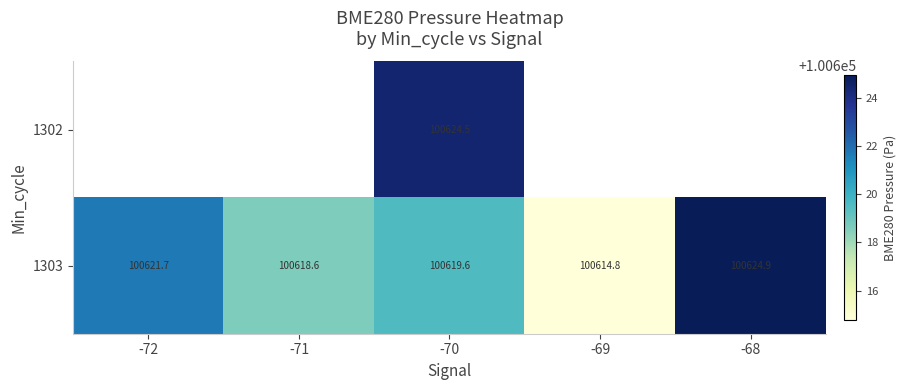

At which category does the chart reach its minimum across all series?

-69